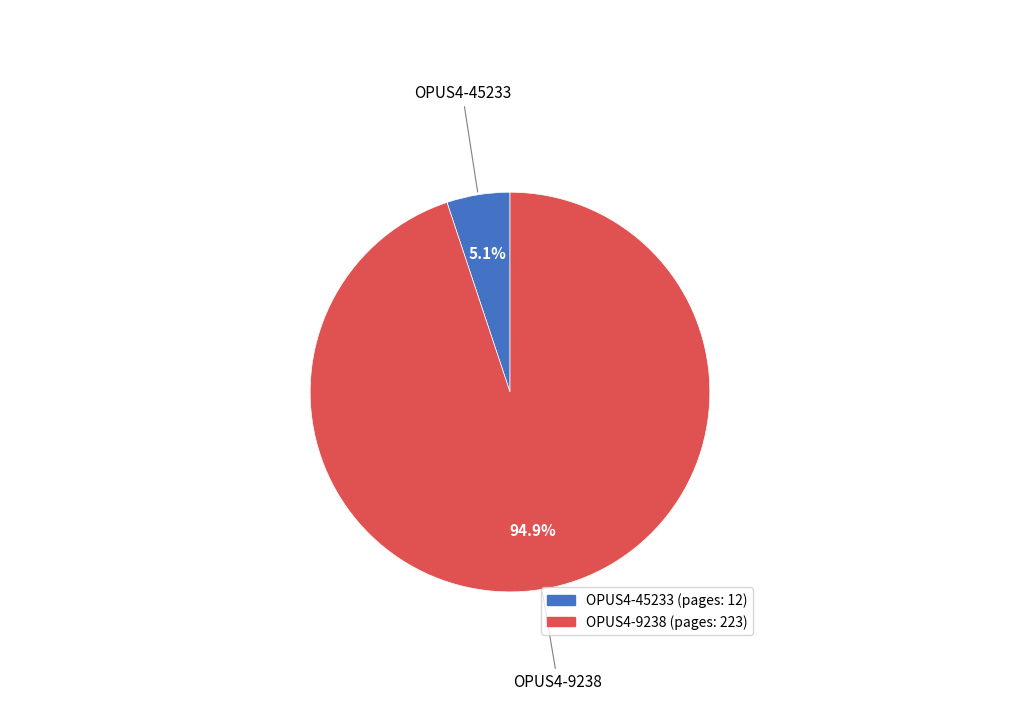

Does OPUS4-9238 represent more than half of the total?

Yes